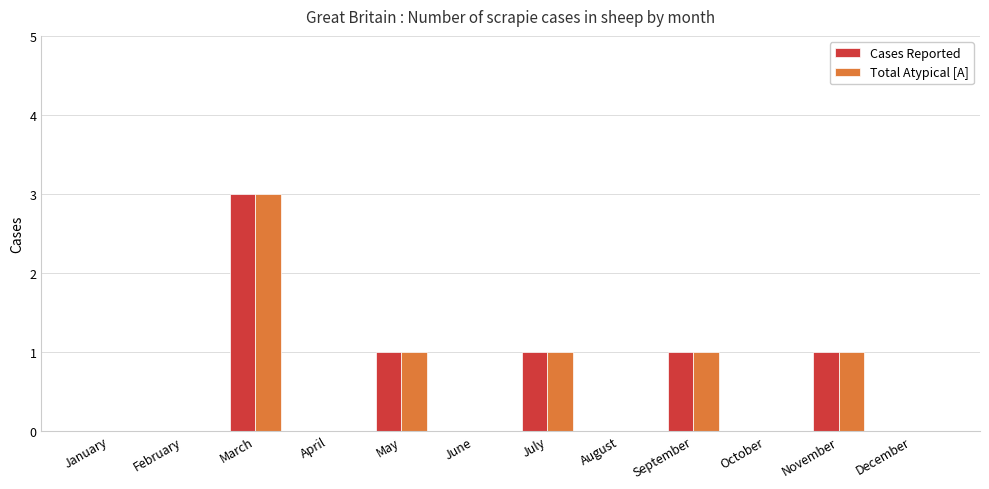

Reading left to right, extract all data points from this chart.

Cases Reported: 0	0	3	0	1	0	1	0	1	0	1	0
Total Atypical [A]: 0	0	3	0	1	0	1	0	1	0	1	0